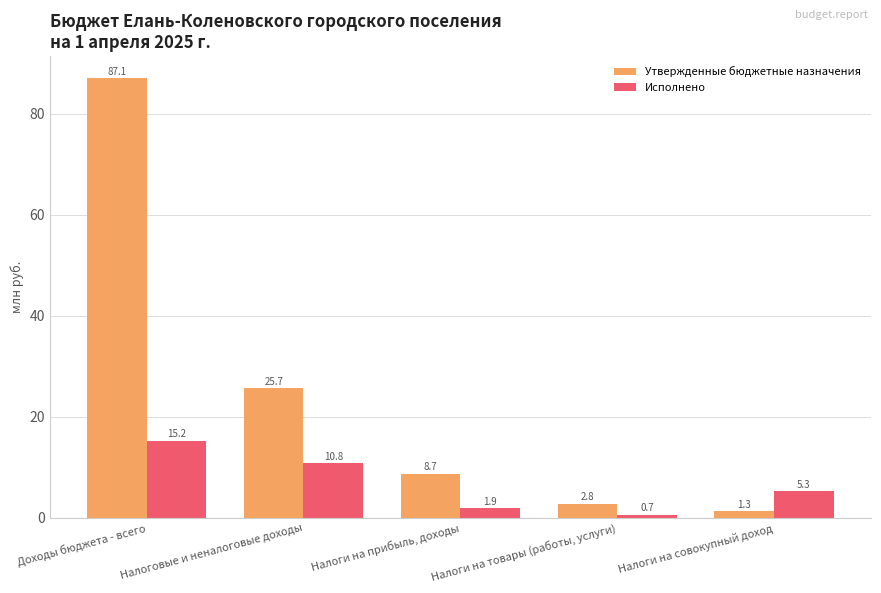

What is the minimum value shown in the chart?

0.7